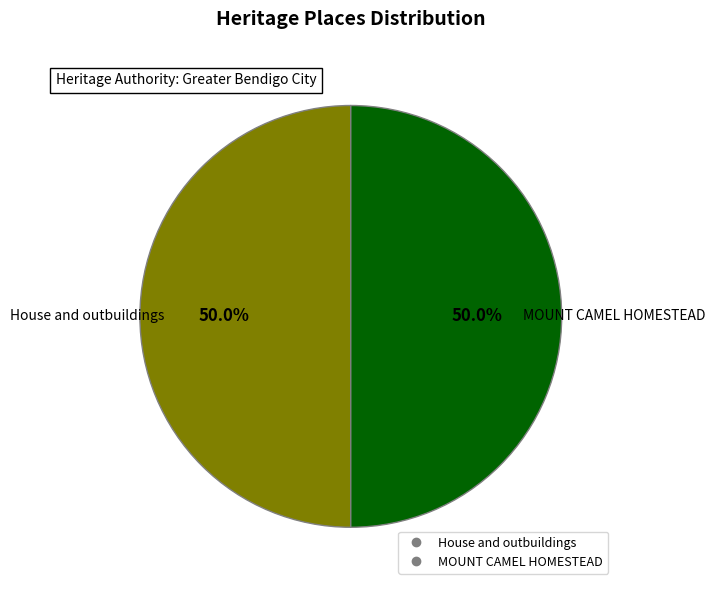

Approximately how many times larger is the value at MOUNT CAMEL HOMESTEAD compared to House and outbuildings?

1.0